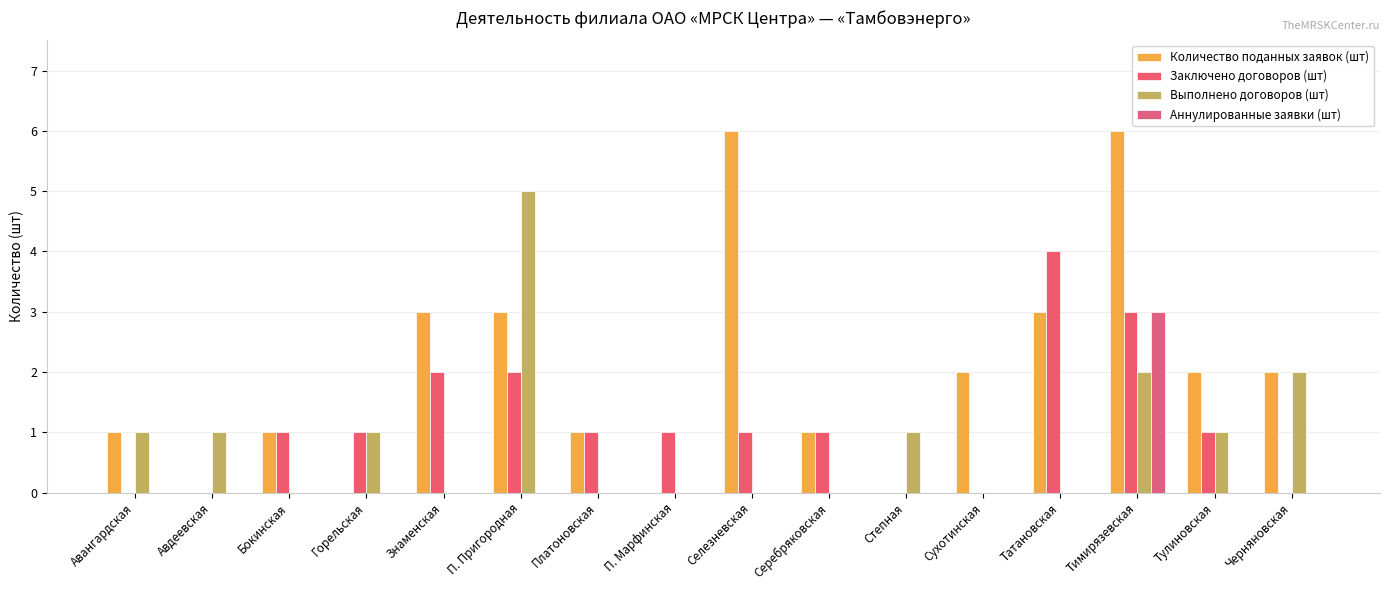

Rank the series by their maximum value, from lowest to highest.

Аннулированные заявки (шт), Заключено договоров (шт), Выполнено договоров (шт), Количество поданных заявок (шт)